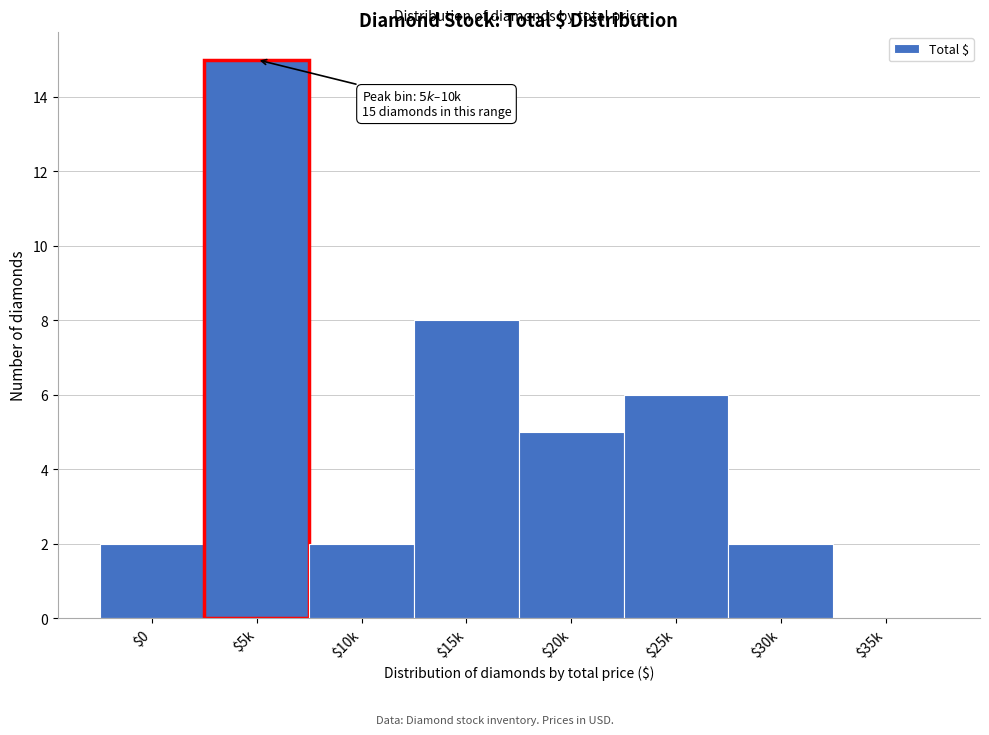

What is the greatest value displayed?

15